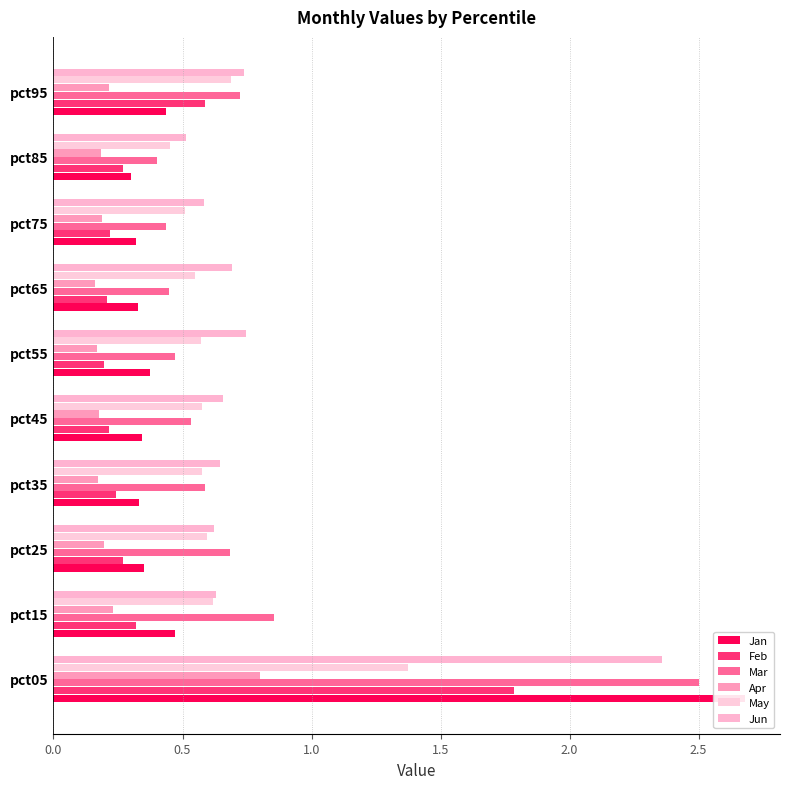

What is the difference between the maximum and minimum values in the Jan series?

2.4